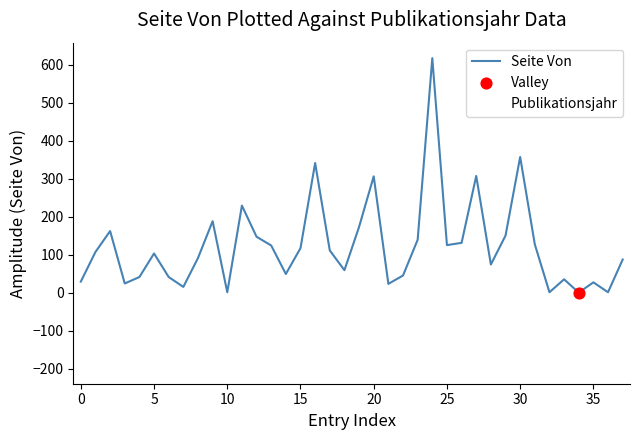

How many lines are shown in the chart?

2